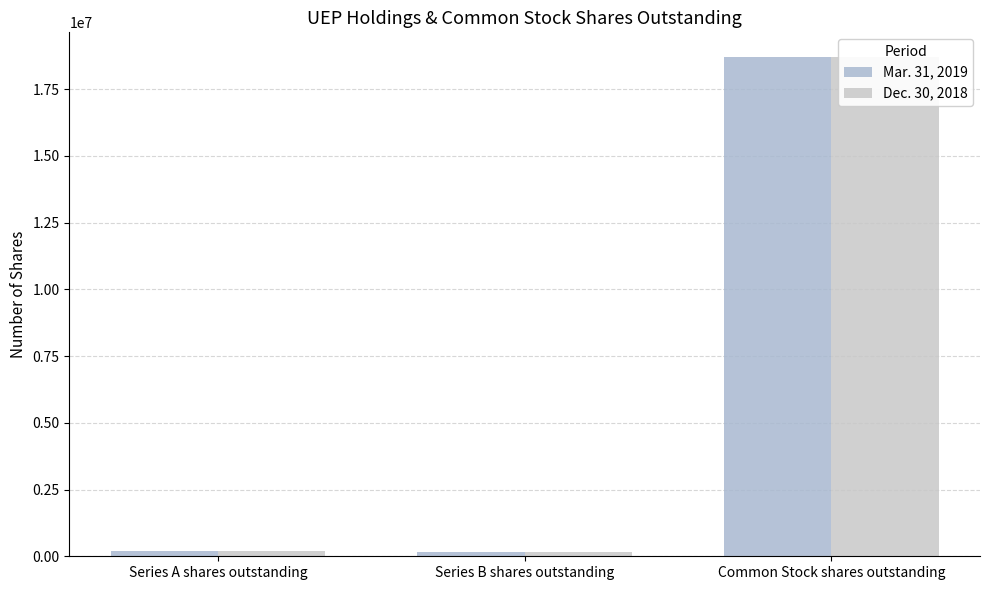

Reading left to right, list all the values displayed in this chart.

Mar. 31, 2019: 200000	150000	18690030
Dec. 30, 2018: 200000	150000	18690030